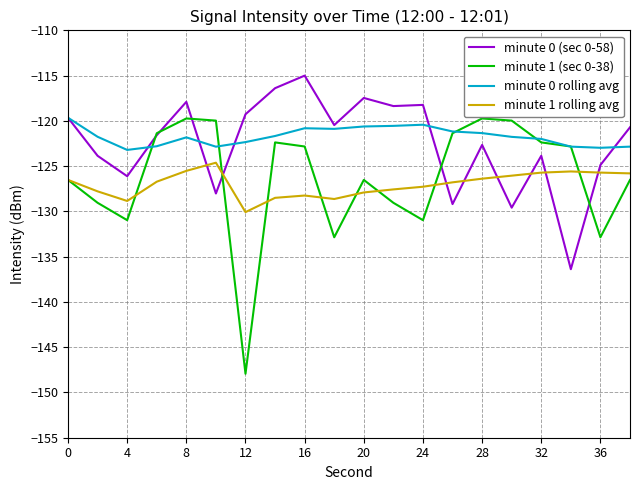

What is the minimum value for minute 0 (sec 0-58)?

-136.4